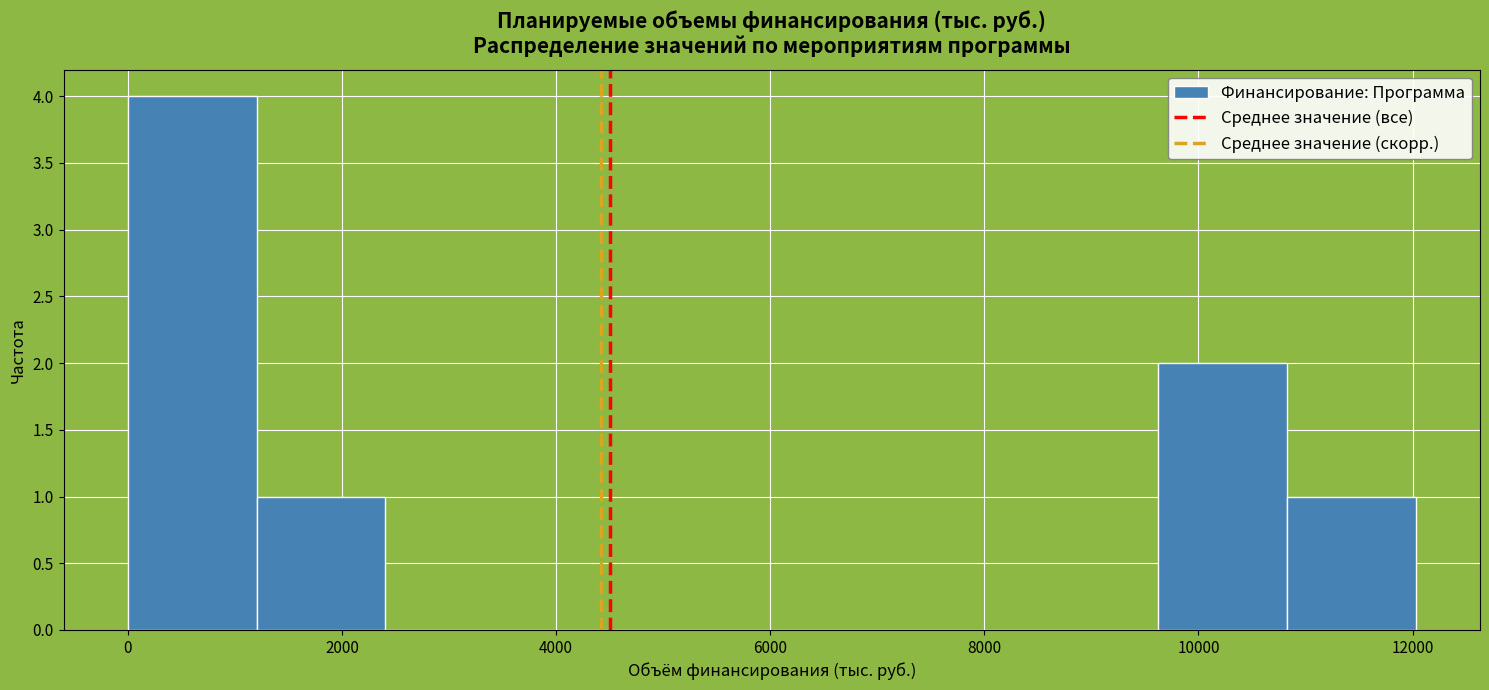

Reading left to right, transcribe this chart: for each bar, give the range it covers on the x-axis and its height. Neither the bar edges nor the heights are printed on the chart, so give them approximately, as read against the axes.

0 to 1200: 4
1200 to 2400: 1
2400 to 3600: 0
3600 to 4800: 0
4800 to 6000: 0
6000 to 7200: 0
7200 to 8400: 0
8400 to 9600: 0
9600 to 10800: 2
10800 to 12000: 1